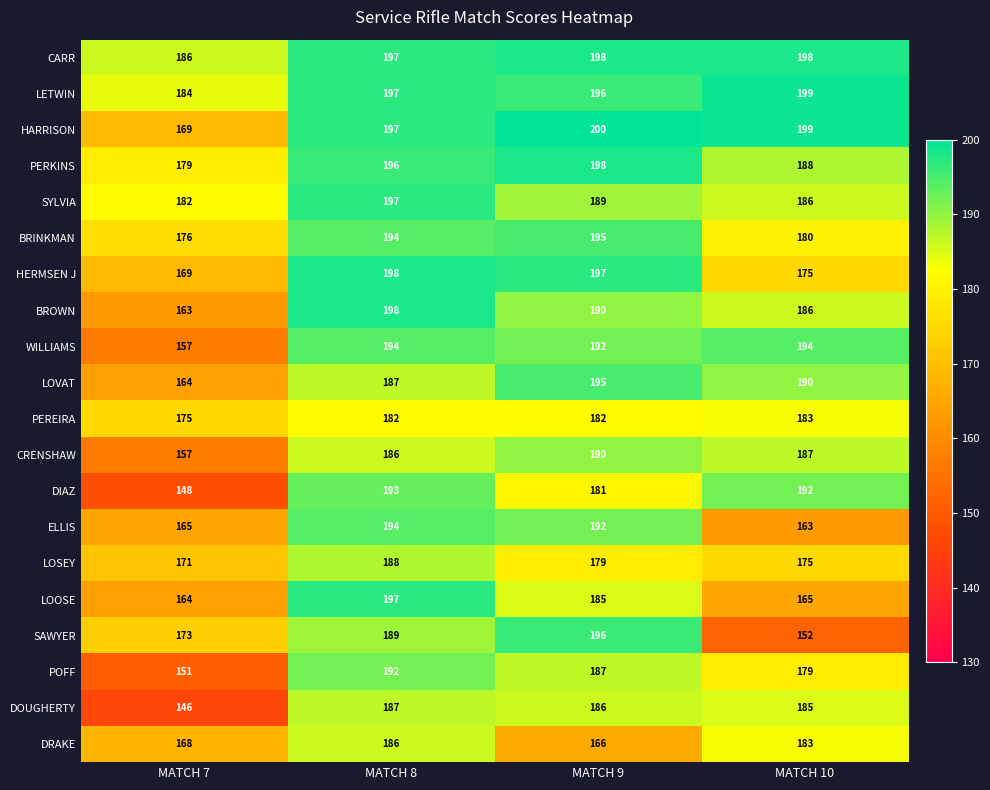

What is the total value across all series at MATCH 10?

3659